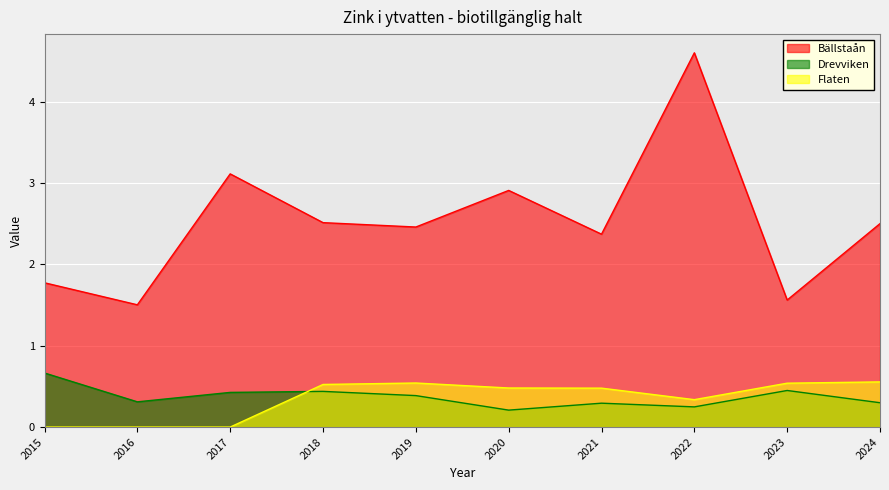

True or false: Drevviken and Bällstaån intersect in this chart.

False